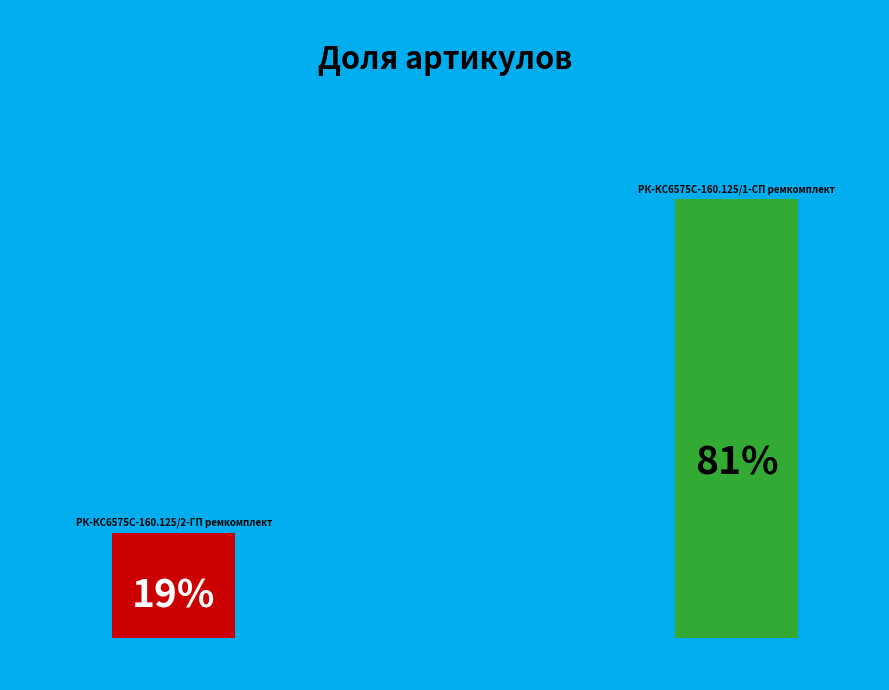

How many segments does this pie chart have?

2